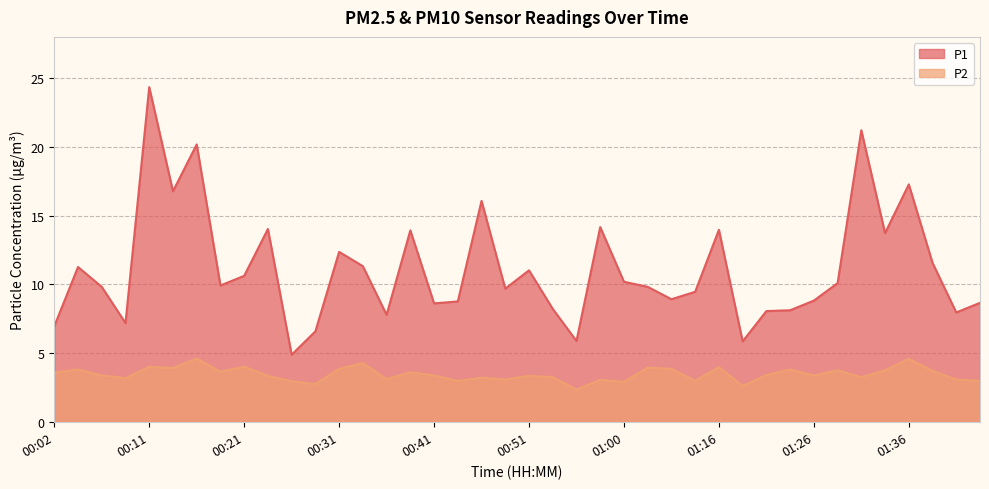

What is the minimum value shown in the chart?

2.4